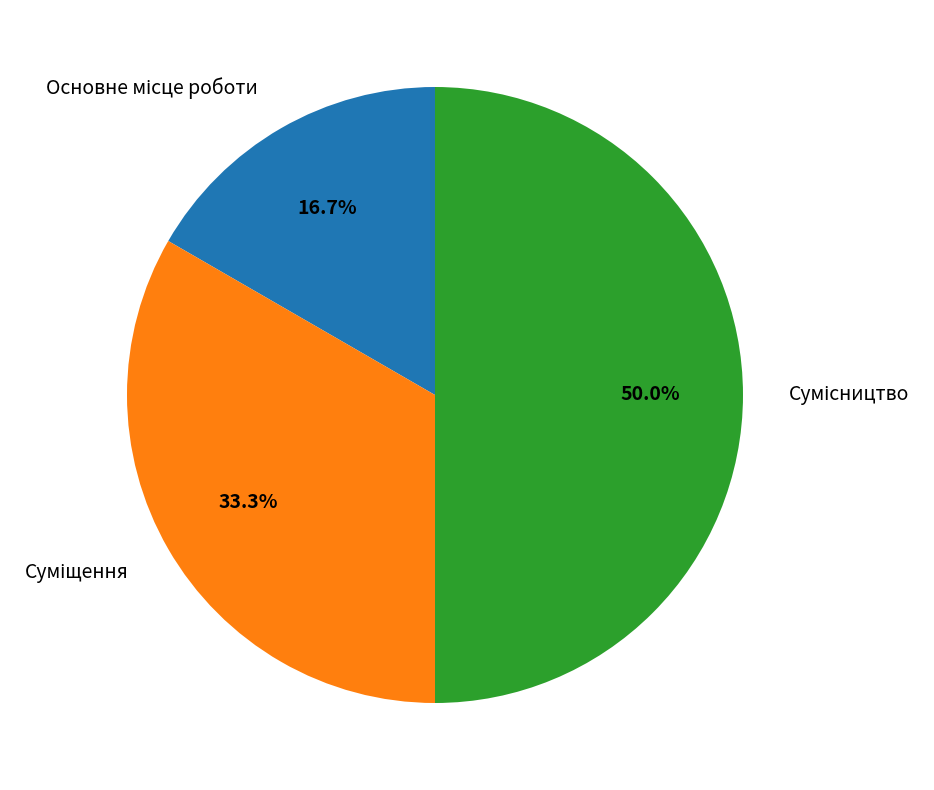

Is it true that Сумісництво is 50% of the pie?

True